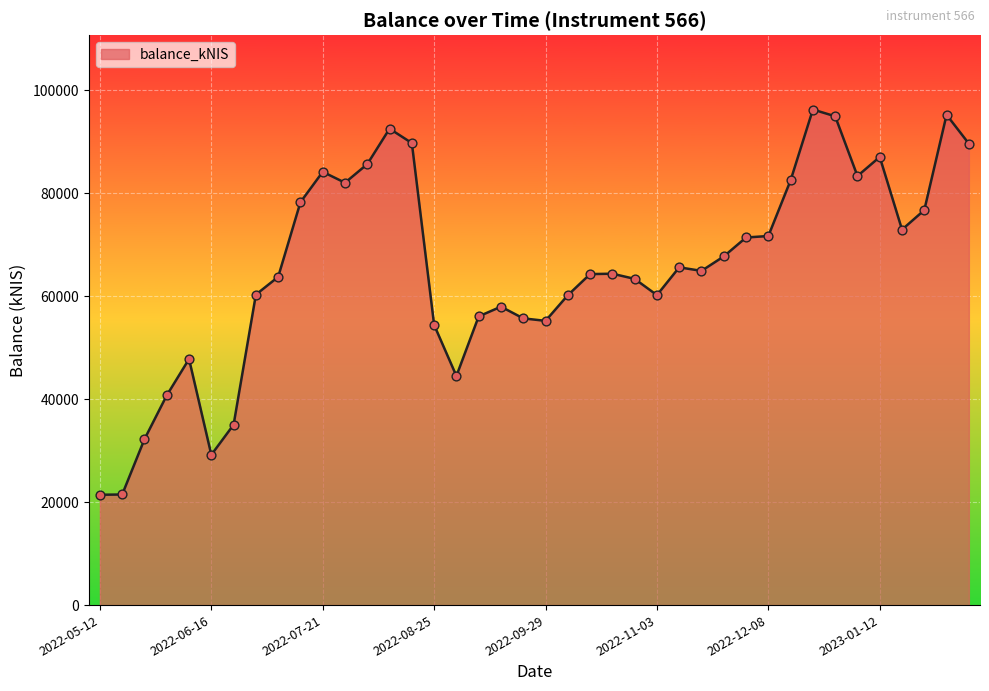

What is the greatest value displayed?

96288.6